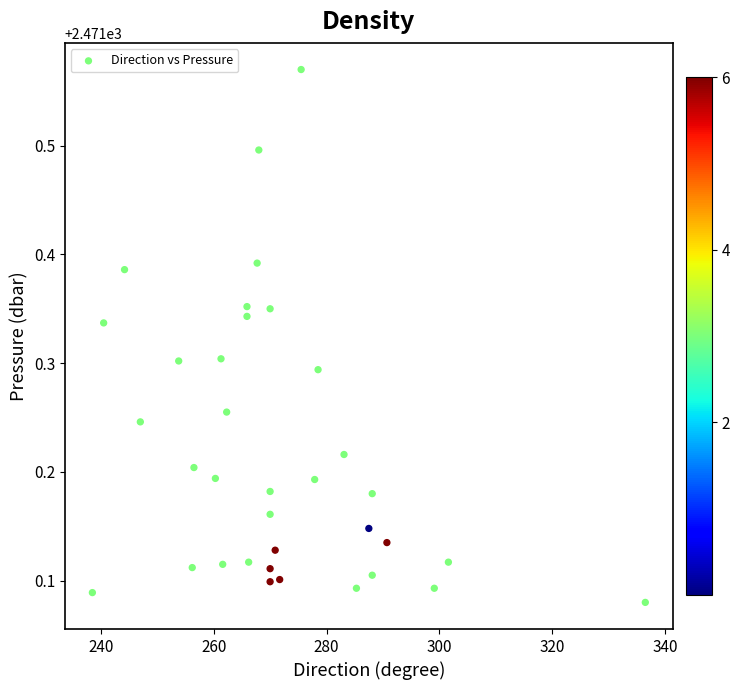

What is the range of X values (max minus min)?

98.0